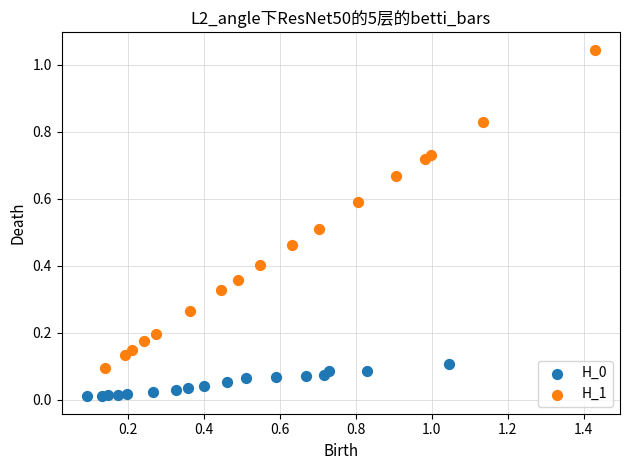

Which series contains the highest Y value?

H_1